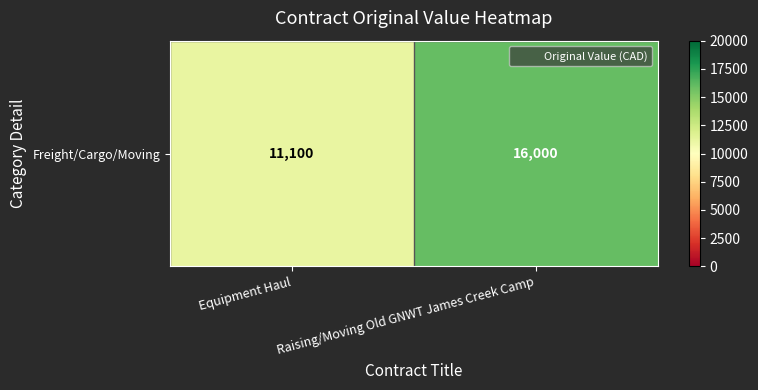

The value at Raising/Moving Old GNWT James Creek Camp is 16000. True or false?

True